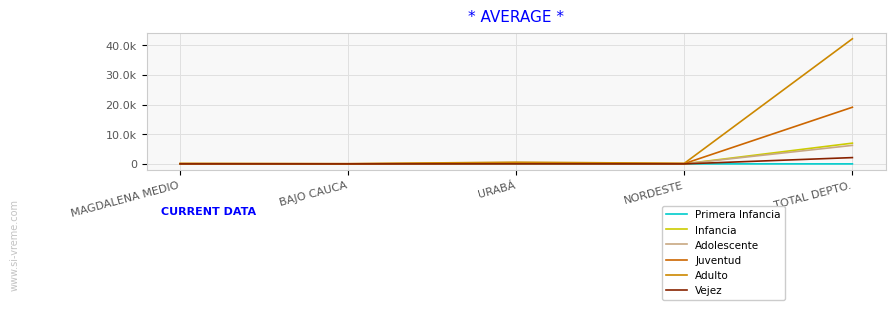

What is the difference between the second highest and minimum values in the Primera Infancia series?

1